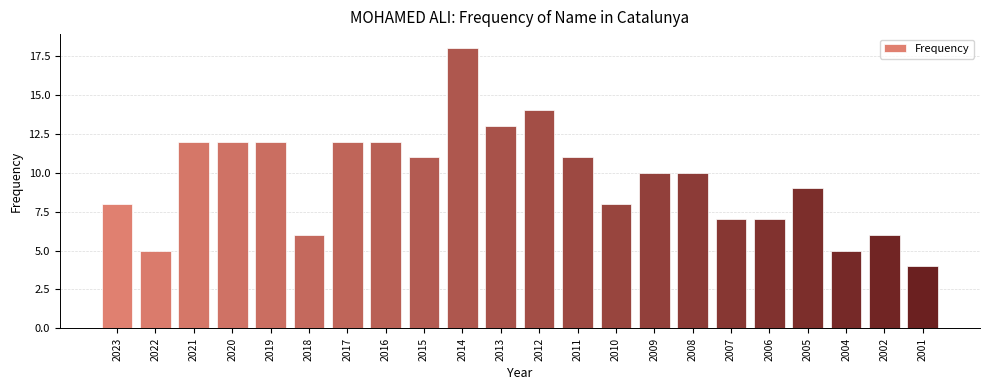

Where does the data first go above 10?

2021